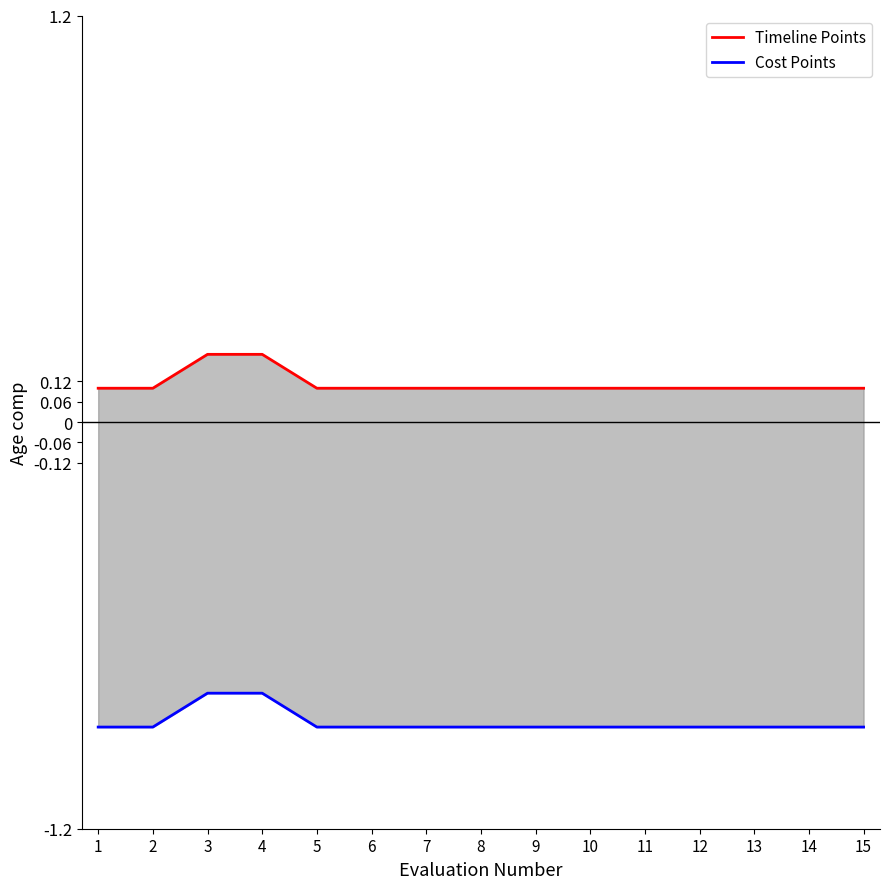

What is the value of the Timeline Points point at the 2nd from the left?

0.1